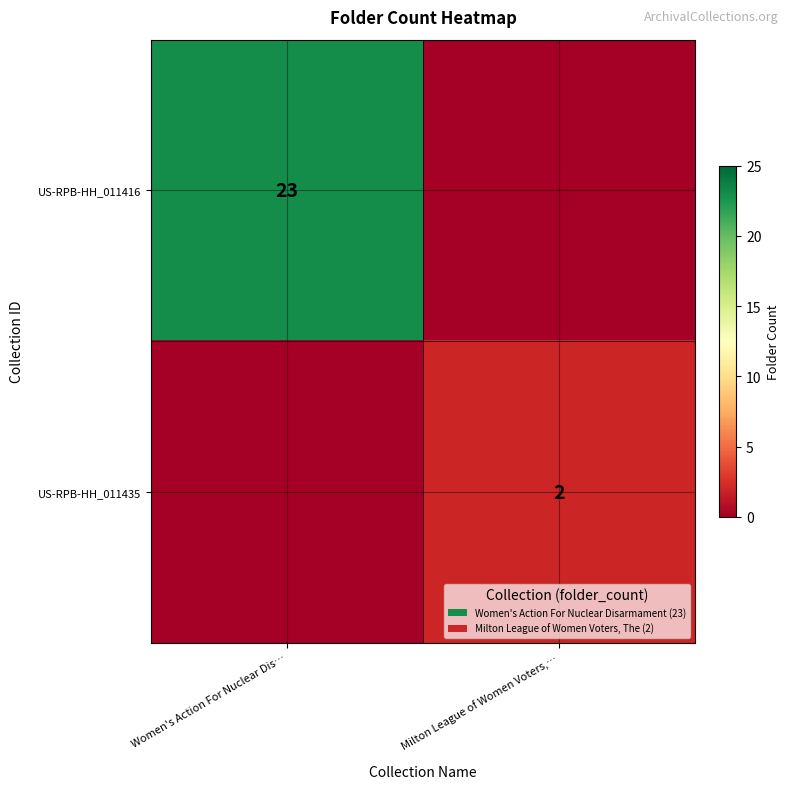

Between Milton League of Women Voters,… and Women's Action For Nuclear Dis…, which is larger?

Women's Action For Nuclear Dis…